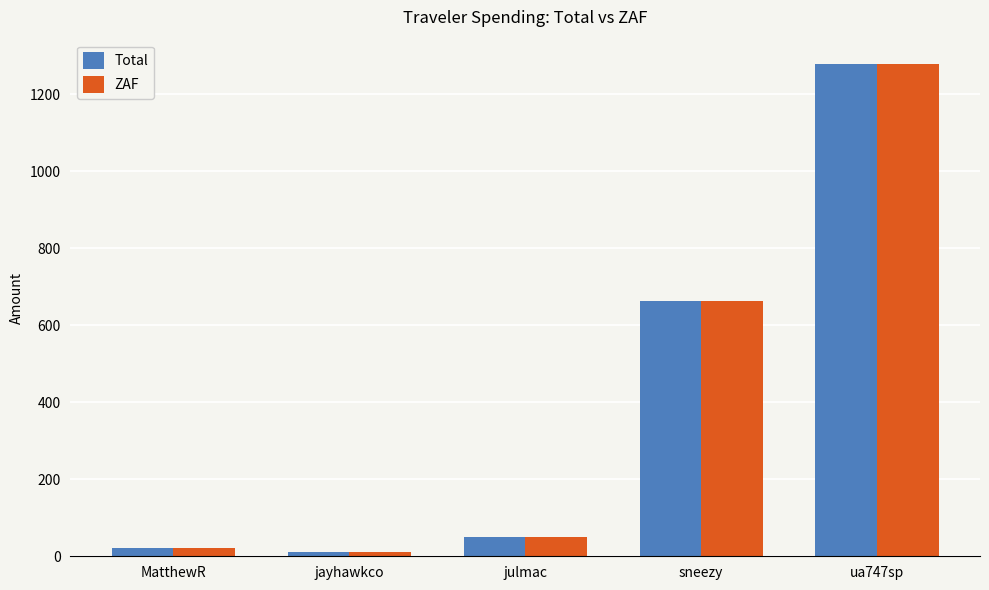

At which category is the sum across all series the highest?

ua747sp